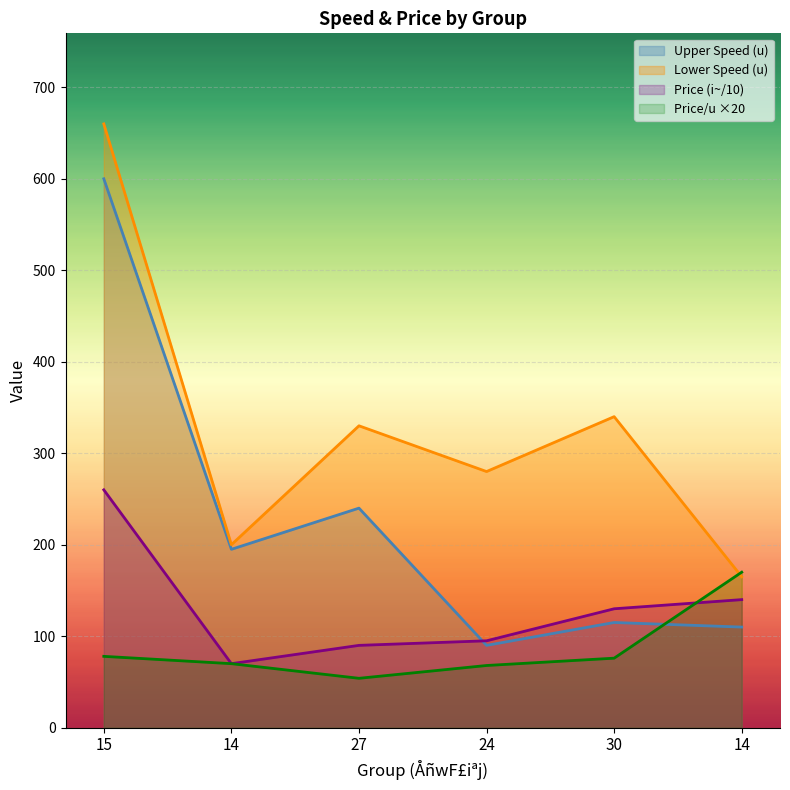

Does the chart display data point markers on the line(s)?

No